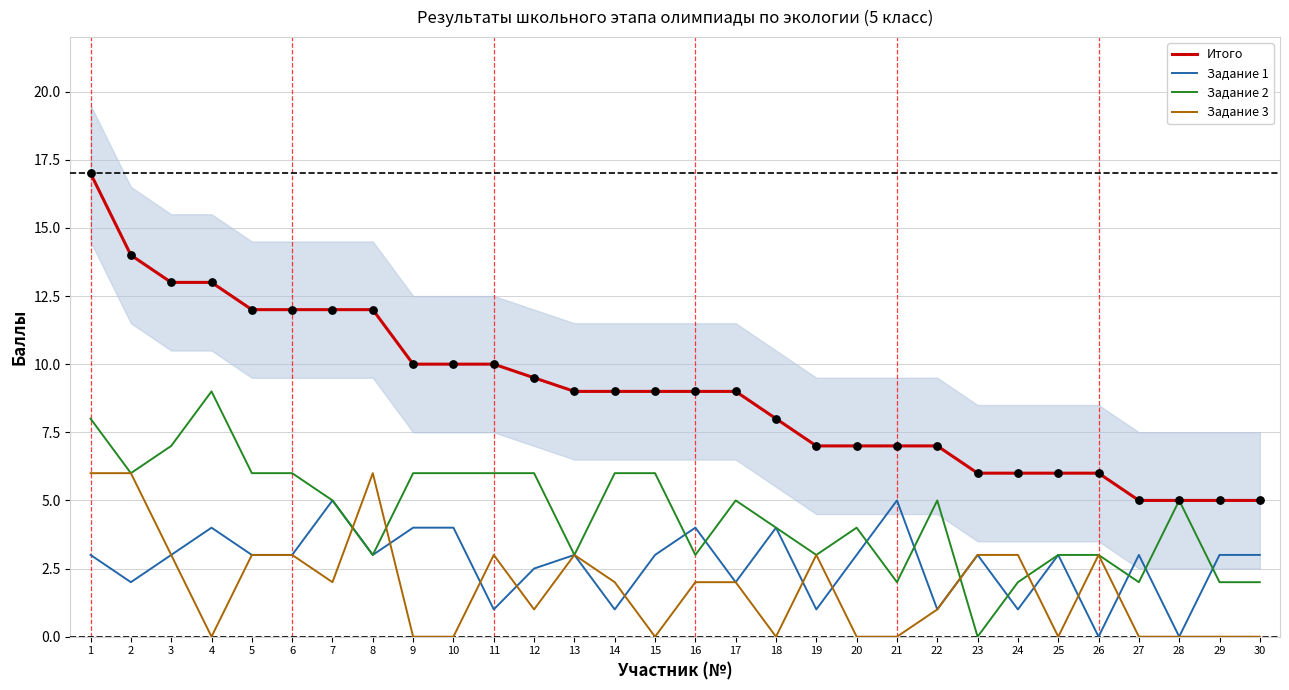

At which category is the sum across all series the highest?

1